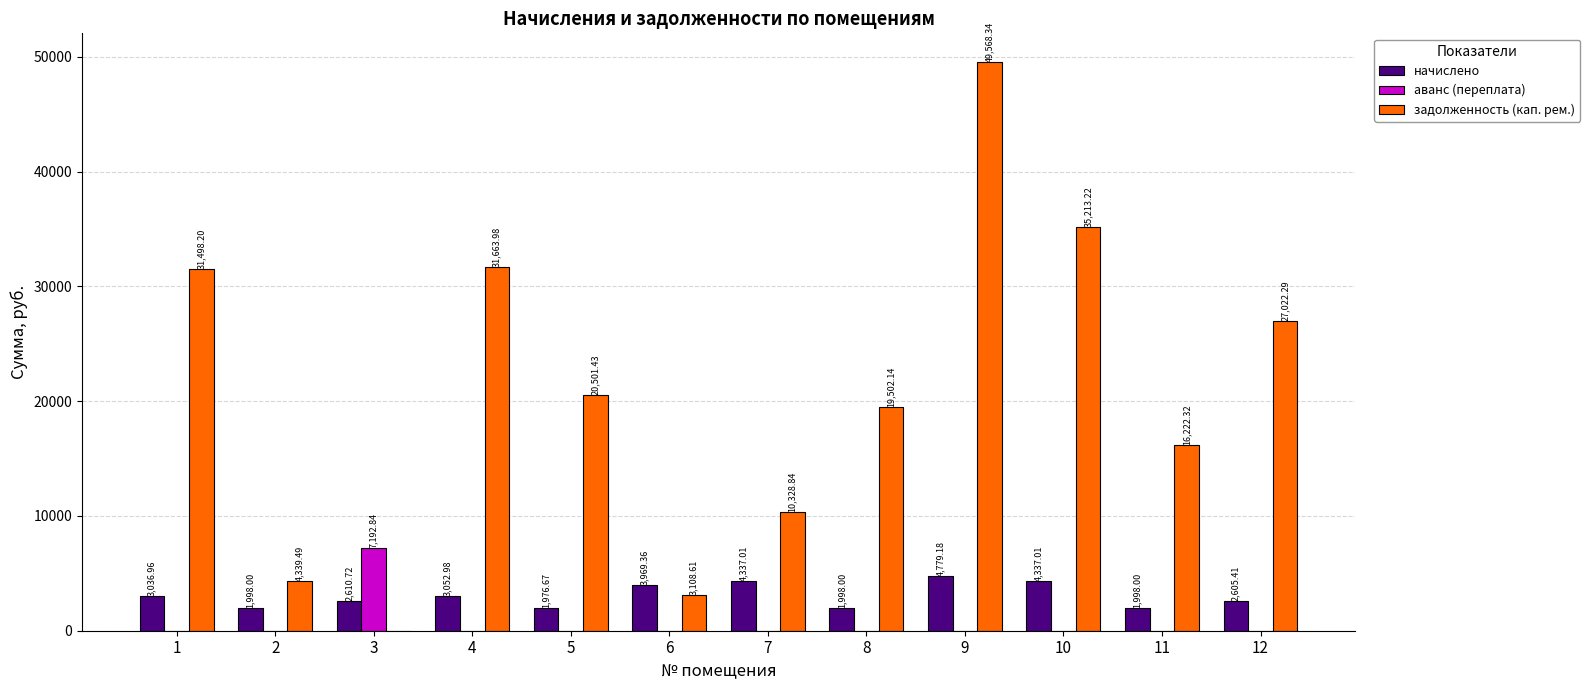

Where is задолженность (кап. рем.) nearest to the value 24784?

12